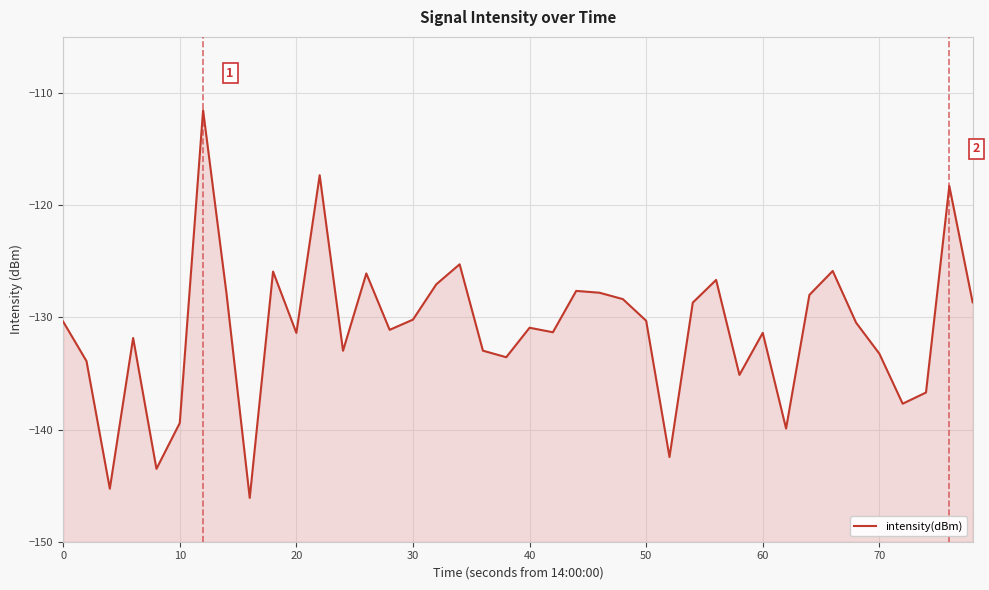

What is the value of the 28th point from the left?

-128.7